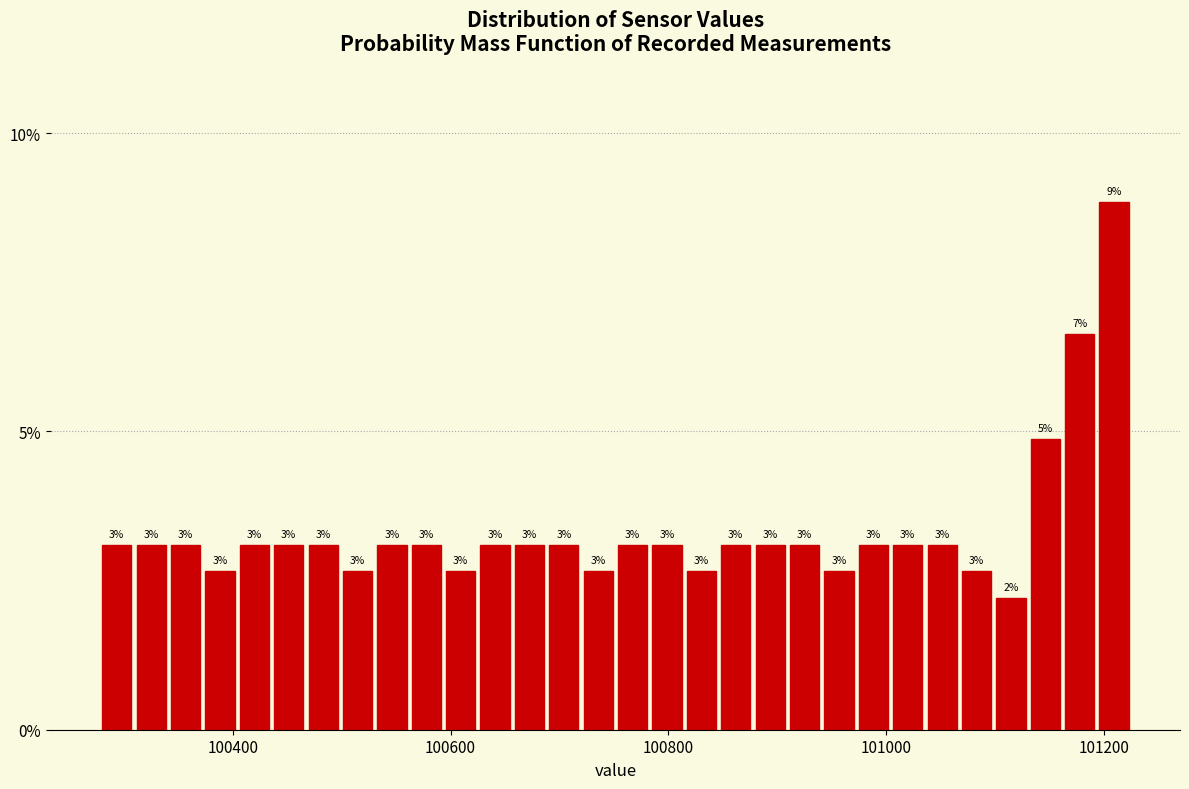

Around what value on the x-axis is the tallest bar? Give the approximate position of its centre, as read against the axis.

101200